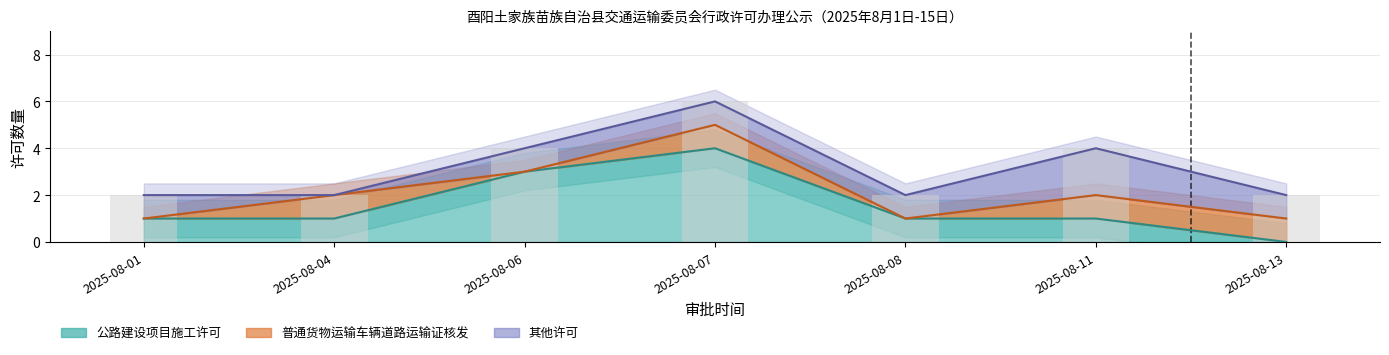

Is it true that 公路建设项目施工许可 equals 1 at 2025-08-07?

False